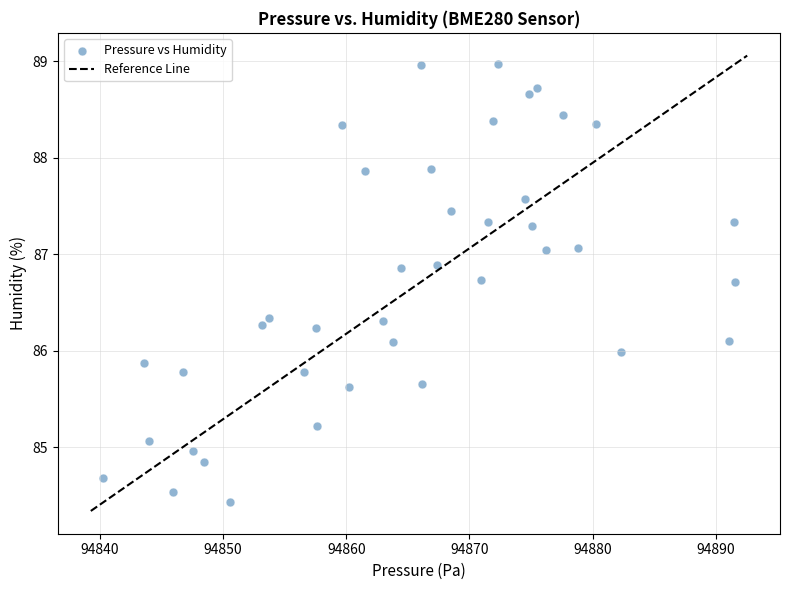

What is the range of X values (max minus min)?

51.2